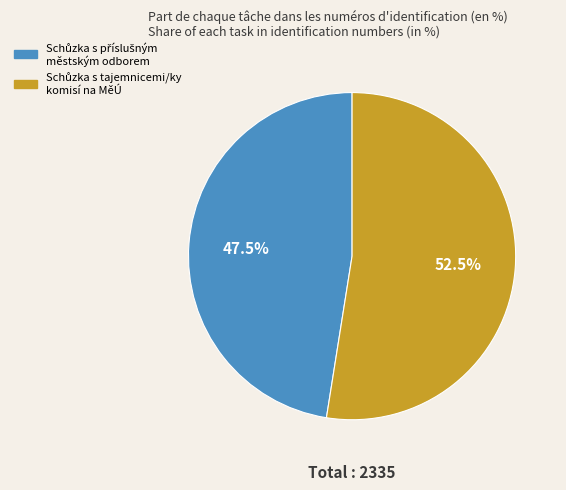

Is there any slice that represents more than half of the pie?

Yes